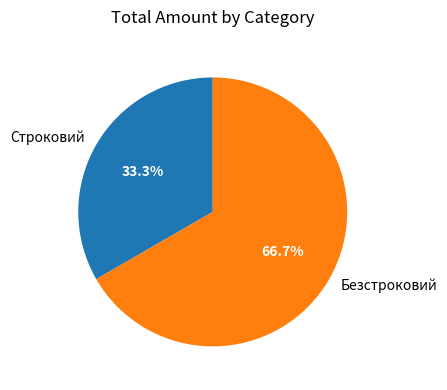

To the nearest percent, what is the combined percentage of Строковий and Безстроковий?

100%